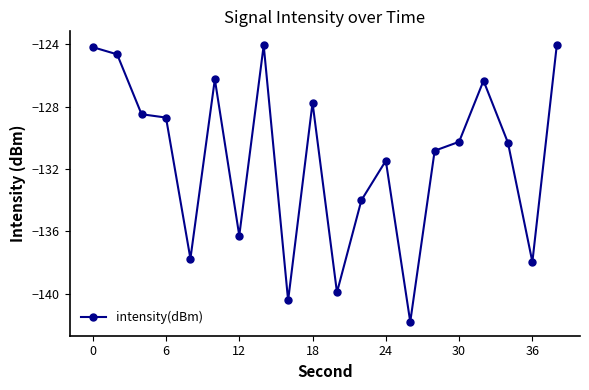

Reading right to left, what are all the values shown in this chart?

-124.1	-138.0	-130.3	-126.3	-130.3	-130.8	-141.8	-131.5	-134.0	-139.9	-127.8	-140.4	-124.1	-136.3	-126.3	-137.8	-128.7	-128.5	-124.7	-124.2